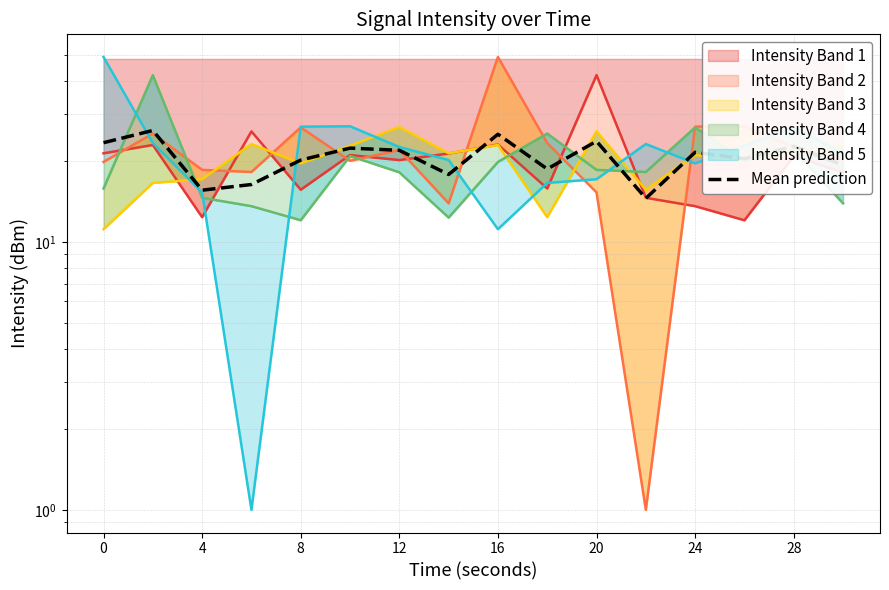

True or false: the data shows 27.1 at 13.

False